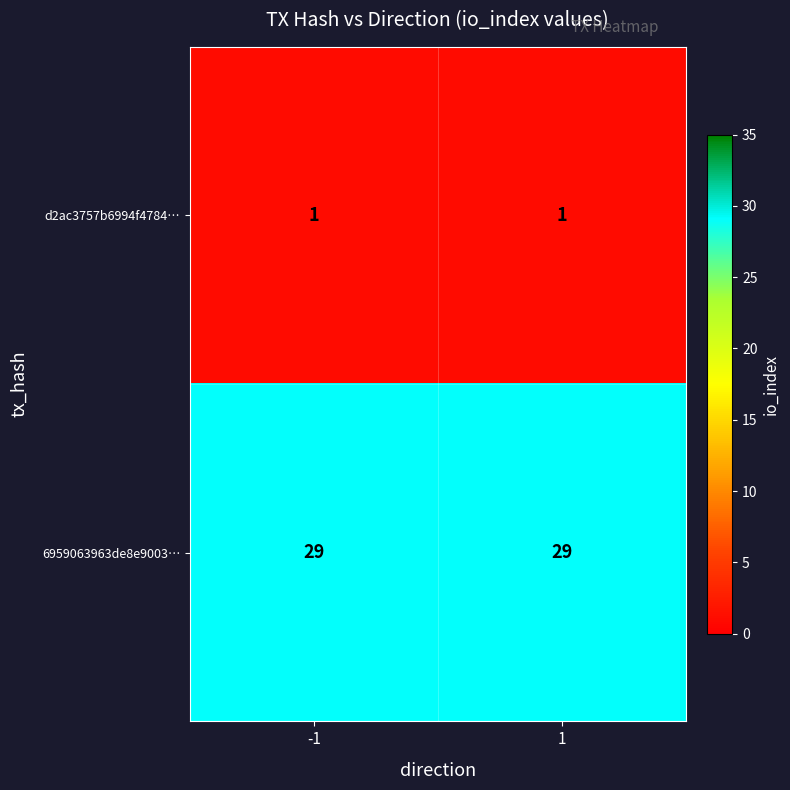

Rank the series at 1 from lowest to highest value.

d2ac3757b6994f4784…, 6959063963de8e9003…